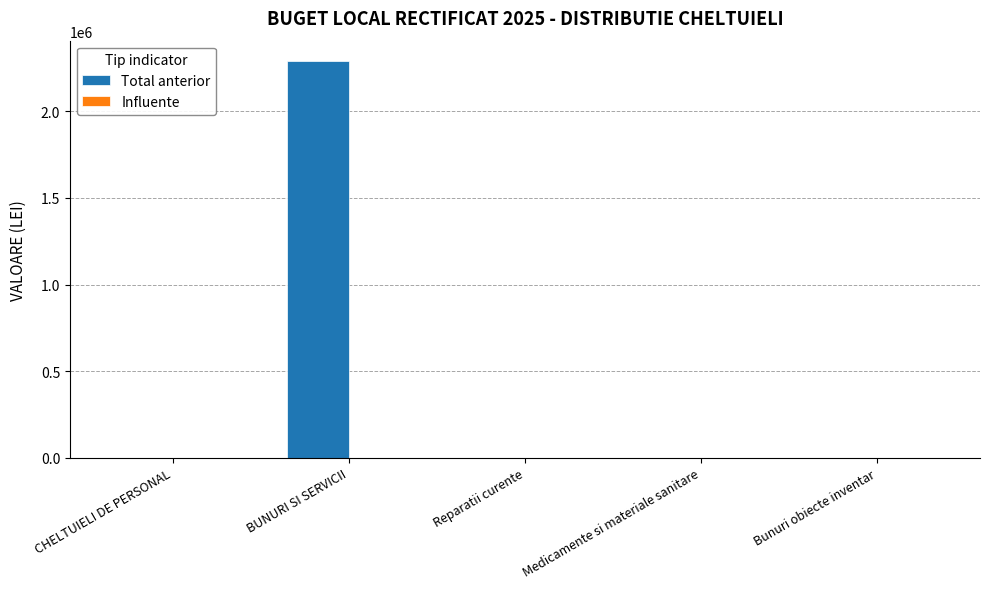

Which has a higher value, Medicamente si materiale sanitare or BUNURI SI SERVICII?

BUNURI SI SERVICII